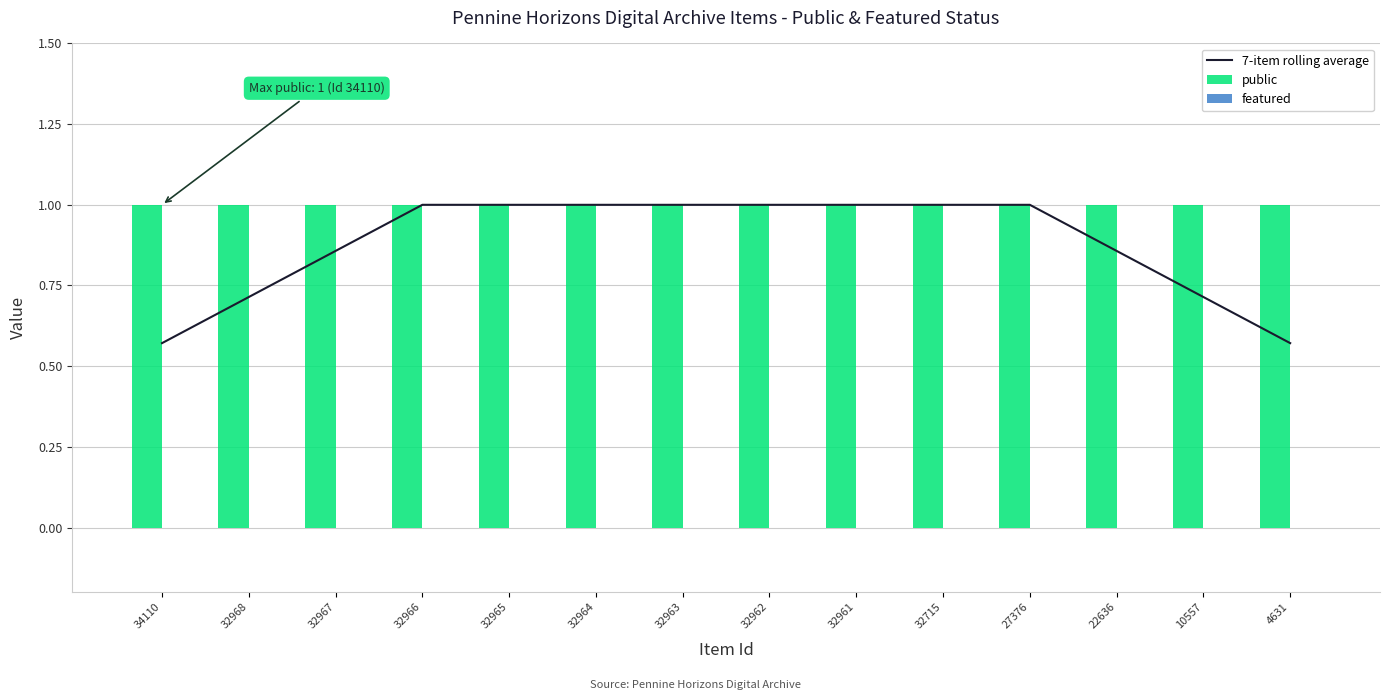

At how many categories does at least one series exceed 0?

14